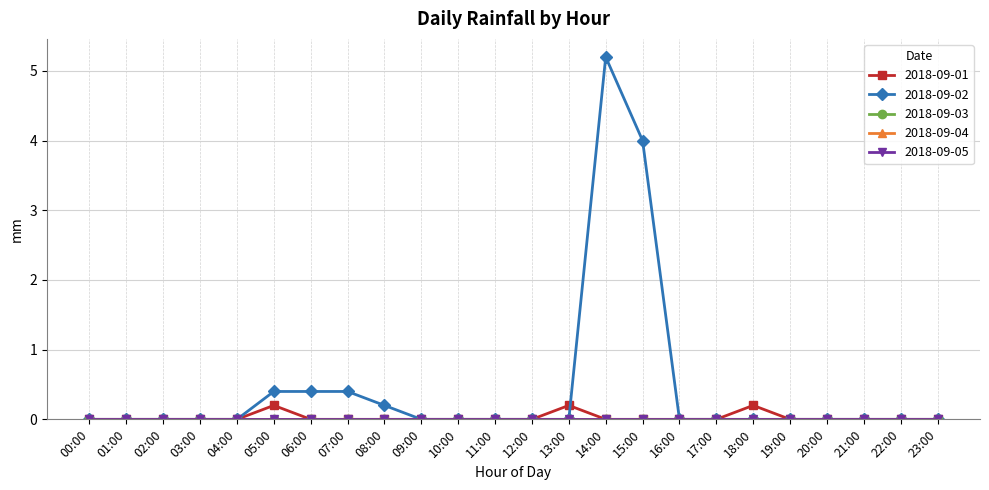

The value of 2018-09-01 at 08:00 is 0.0. True or false?

True